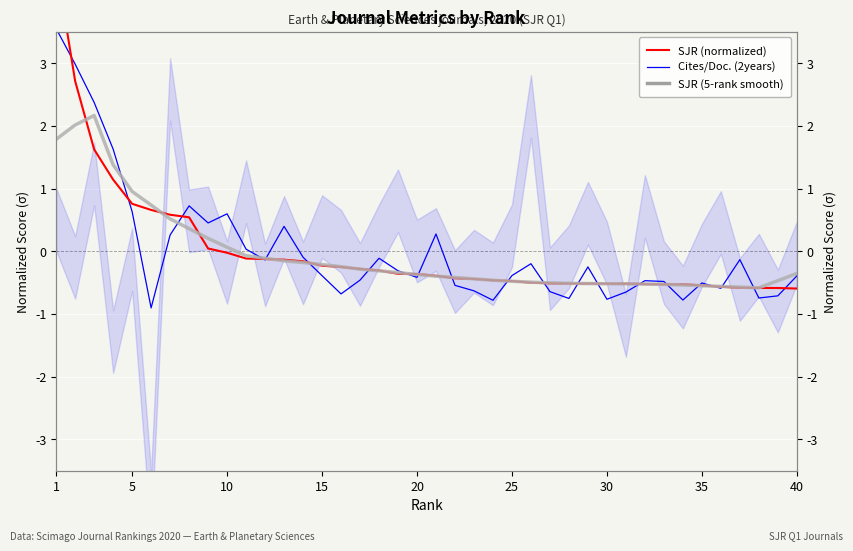

What is the lowest value of the SJR (normalized) series?

-0.6